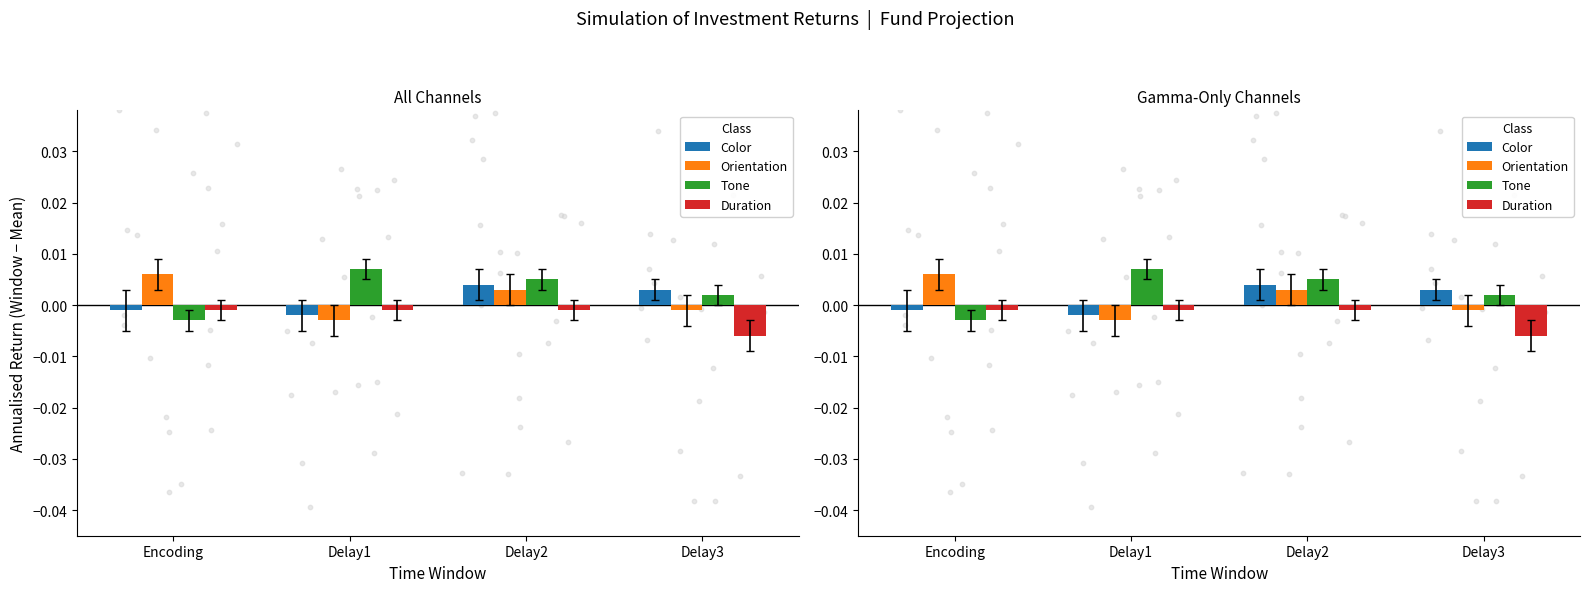

Which series has the largest total across all categories?

Tone